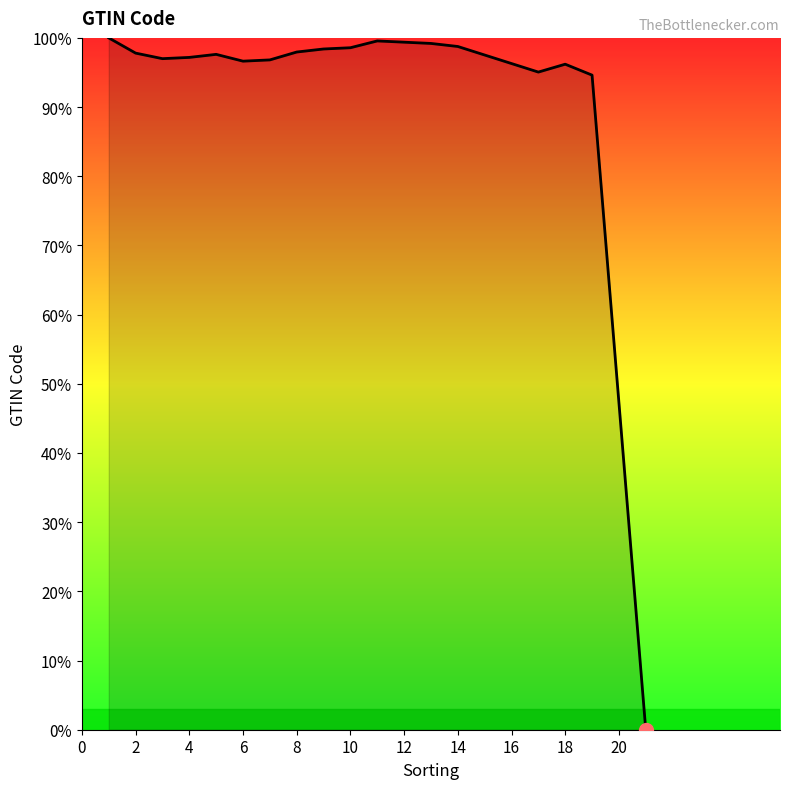

What is the greatest value displayed?

100.0